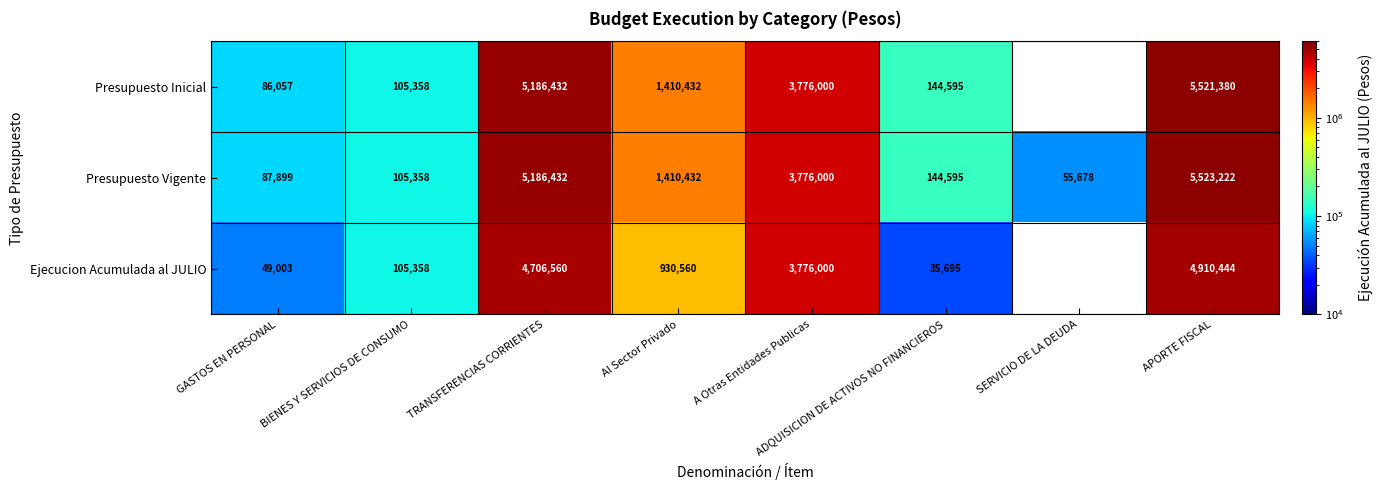

Rank the categories by Presupuesto Vigente value from highest to lowest.

APORTE FISCAL, TRANSFERENCIAS CORRIENTES, A Otras Entidades Publicas, Al Sector Privado, ADQUISICION DE ACTIVOS NO FINANCIEROS, BIENES Y SERVICIOS DE CONSUMO, GASTOS EN PERSONAL, SERVICIO DE LA DEUDA